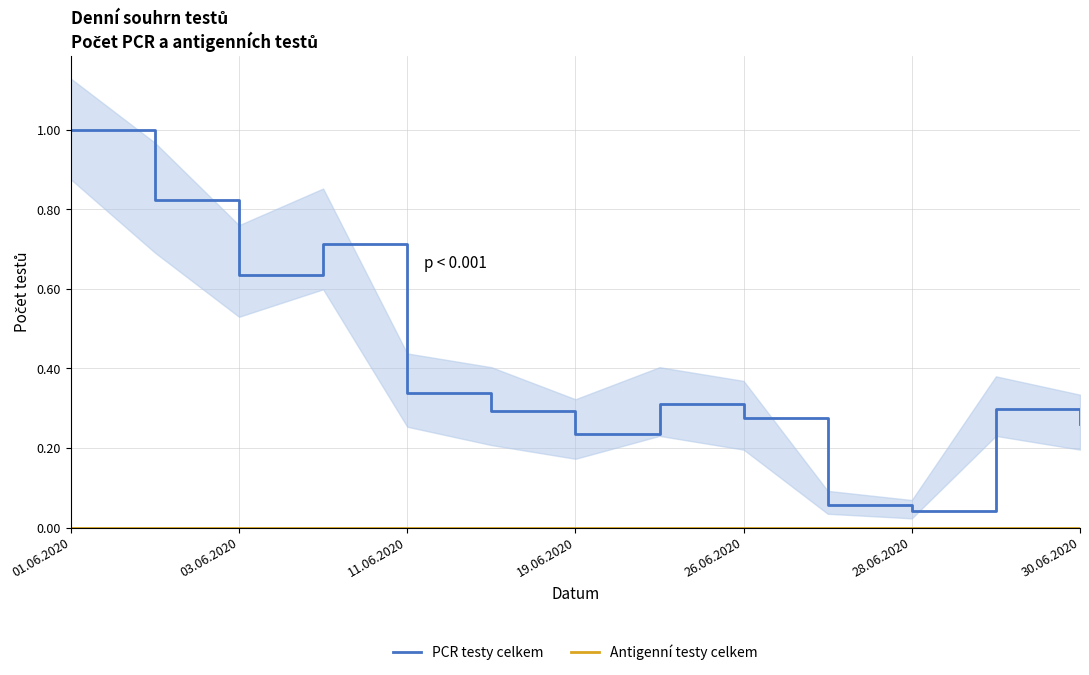

At which category is the sum across all series the highest?

01.06.2020